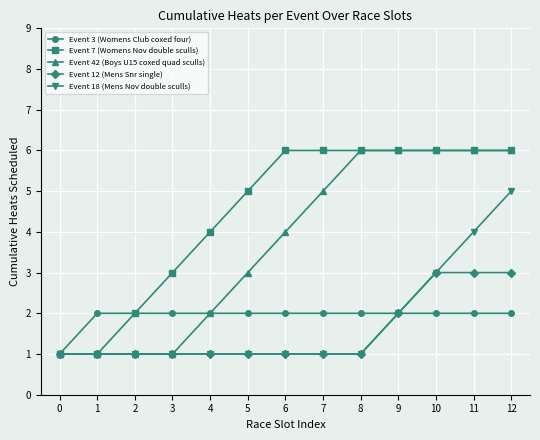

Is the value of Event 42 (Boys U15 coxed quad sculls) at 1 greater than the value of Event 18 (Mens Nov double sculls) at 10?

No